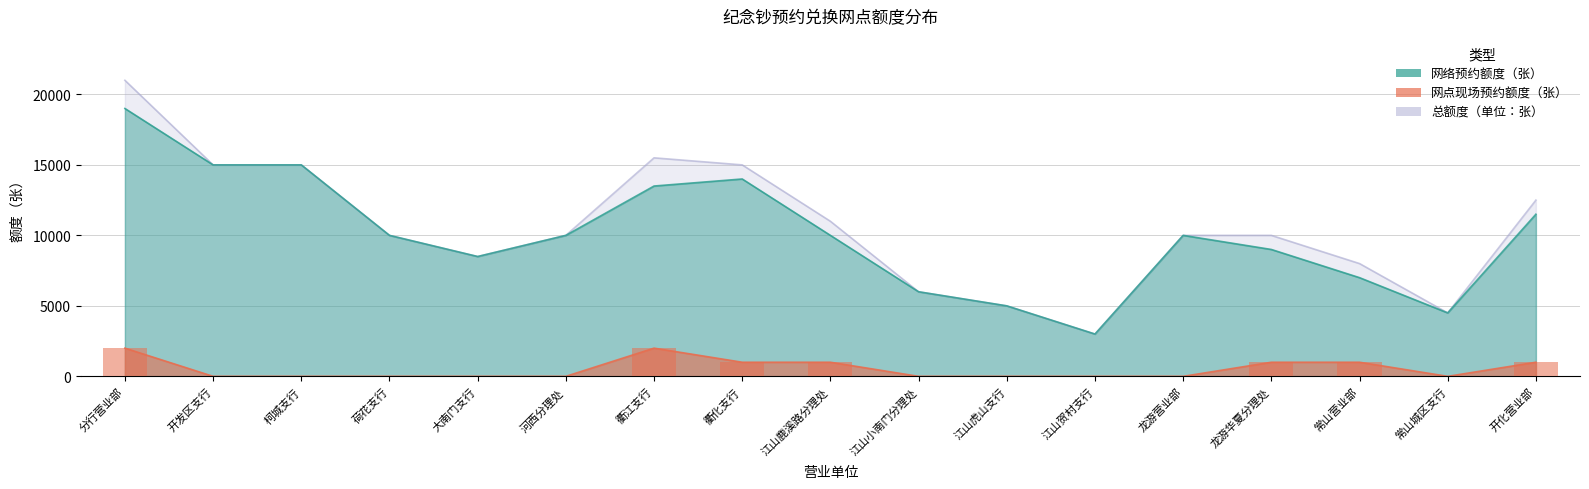

What is the label of the 17th bar from the left?

开化营业部